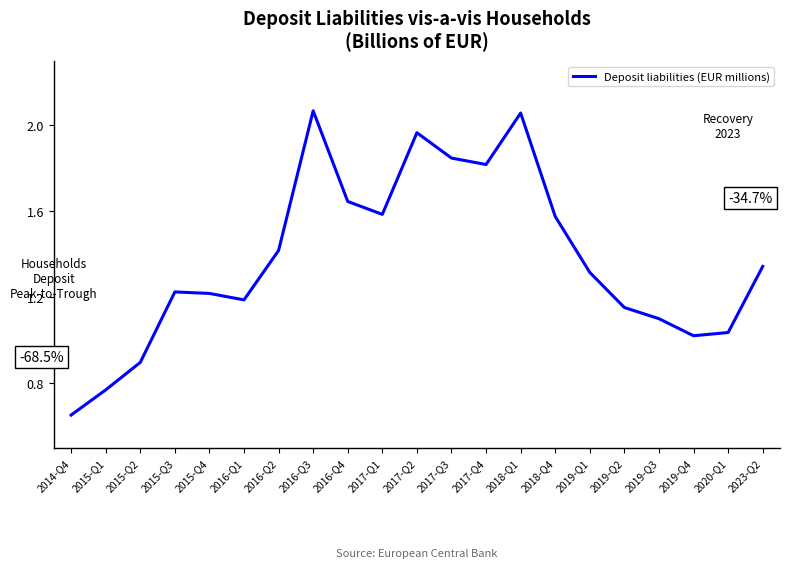

Count the number of categories in the chart.

21